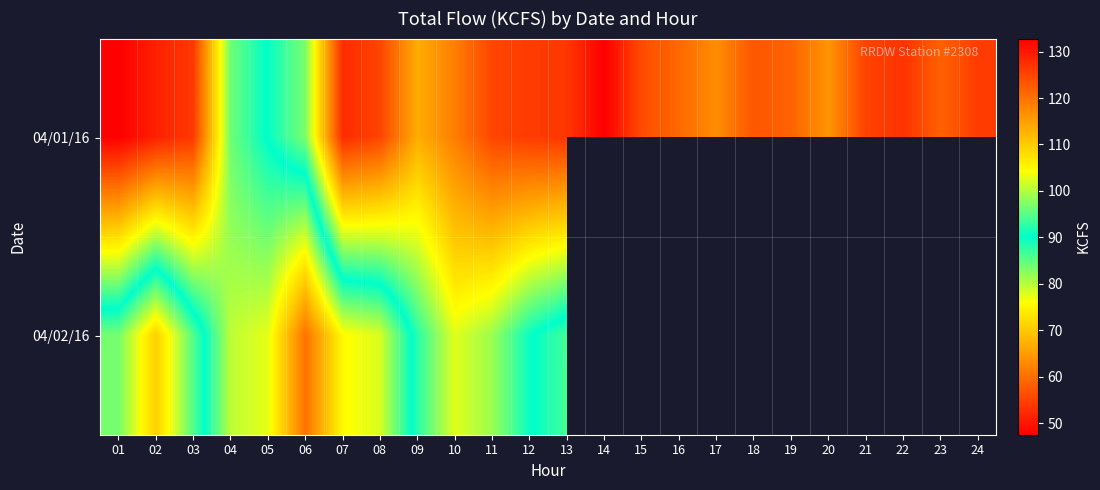

What is the sum of the 04/01/16 values at 20 and 13?

242.6